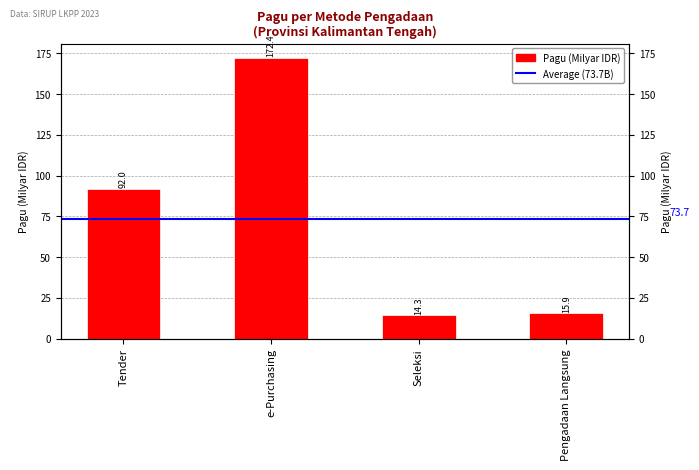

Is it true that the value at Pengadaan Langsung is 4.5?

False